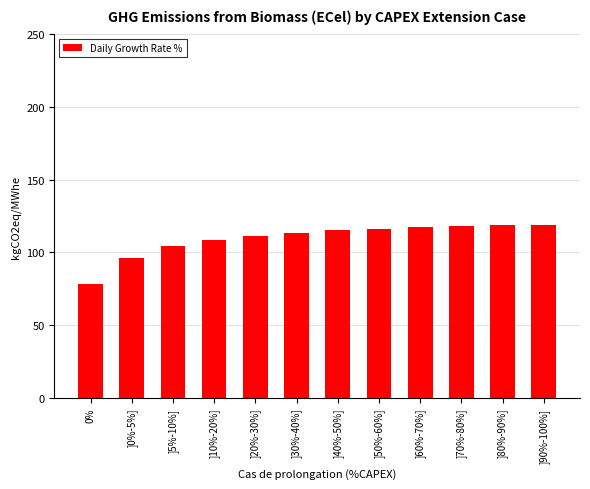

What is the ratio of the value at ]40%-50%] to the value at ]20%-30%]?

1.0